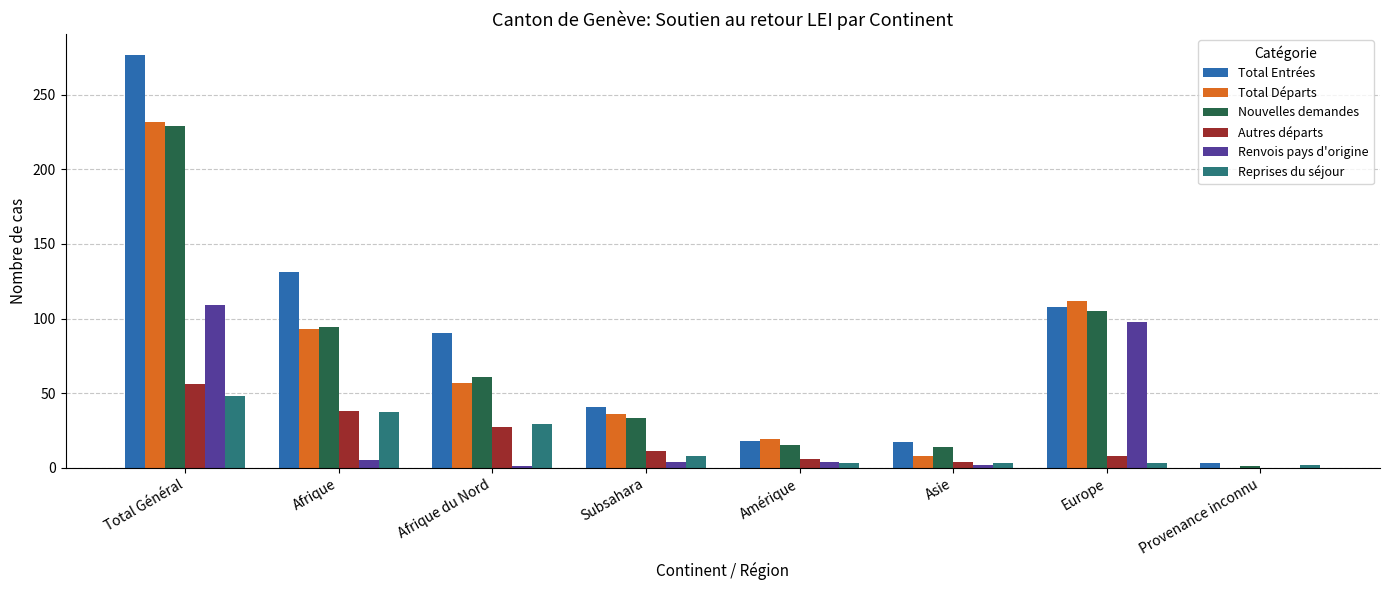

Between Total Général and Subsahara, which series saw the biggest shift?

Total Entrées